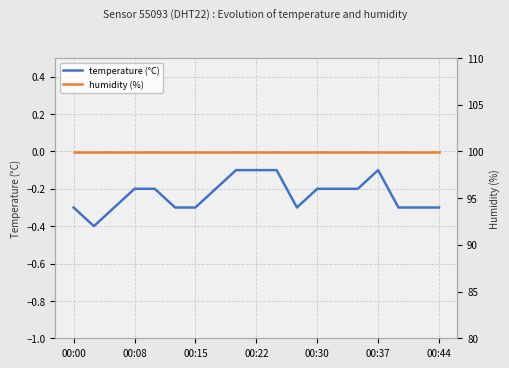

True or false: temperature and humidity cross at least once.

False